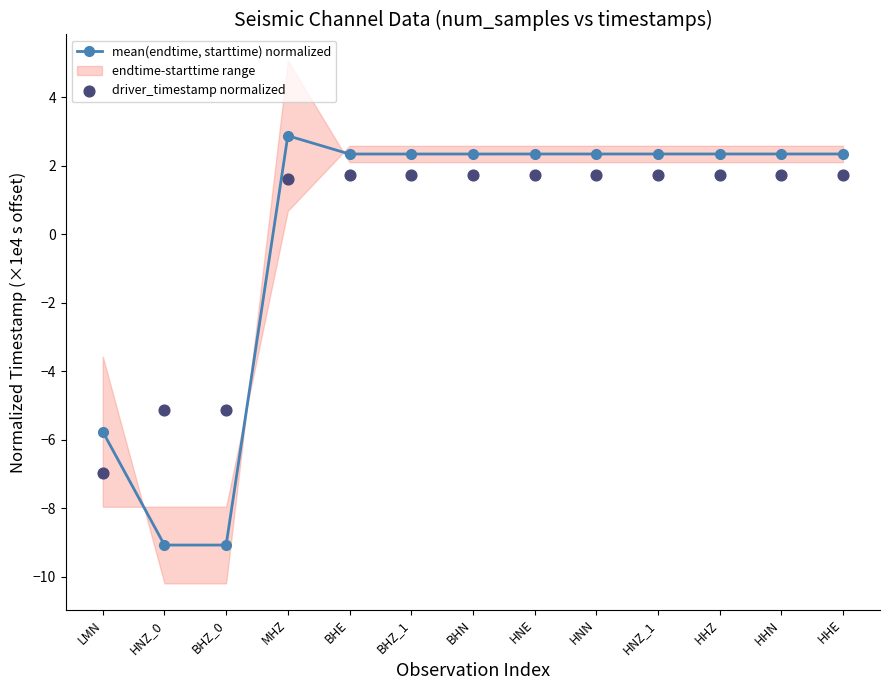

Is the value of driver_timestamp normalized at BHZ_0 greater than the value of mean(endtime, starttime) normalized at HNZ_1?

No